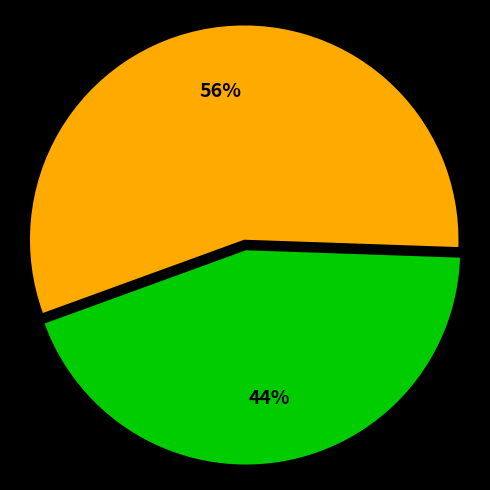

Is there a majority slice in this chart?

Yes